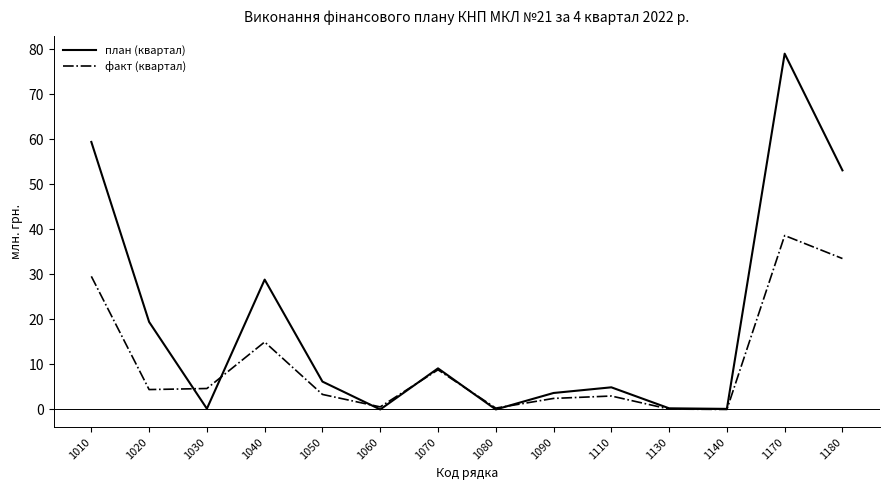

List the series in order of their peak value, lowest first.

факт (квартал), план (квартал)